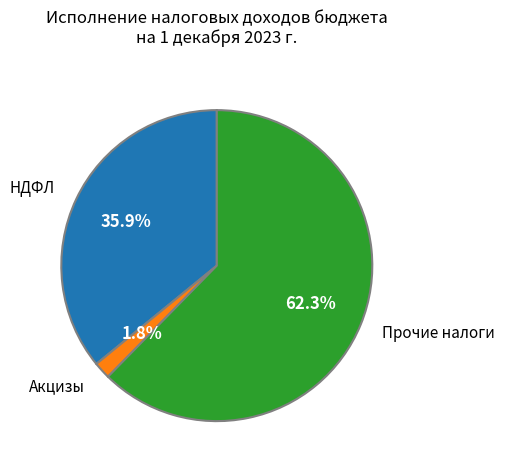

Do НДФЛ and Акцизы together represent more than half of the pie?

No